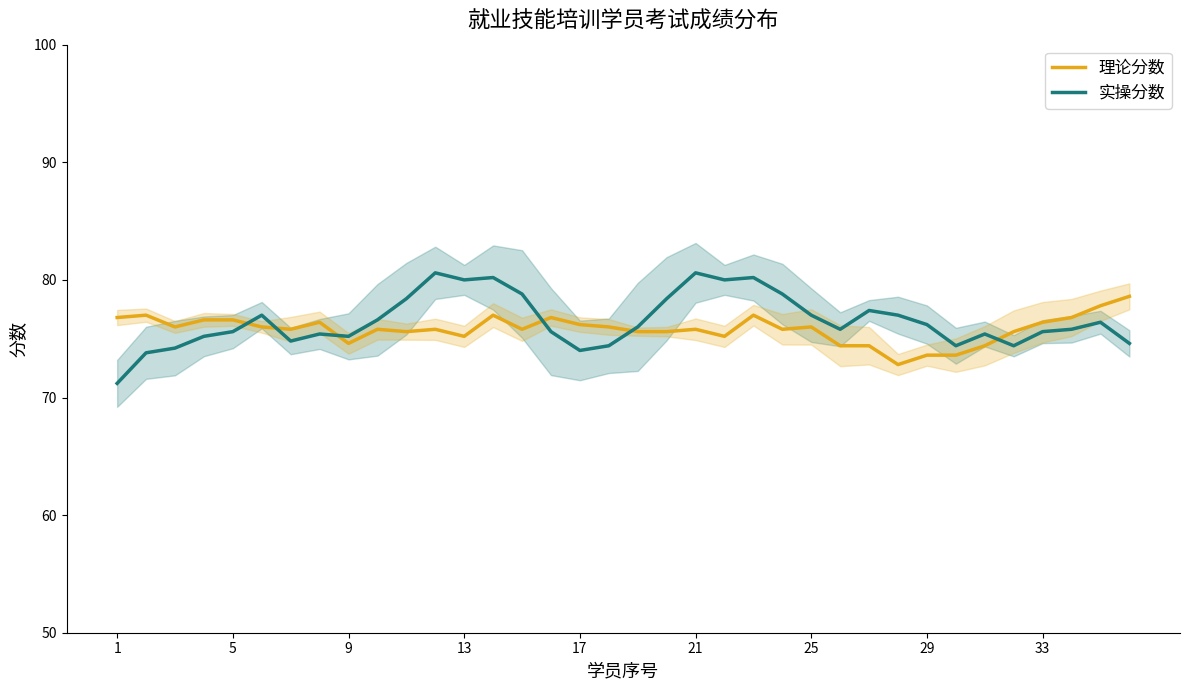

The value of 理论分数 at 17 is 76.2. True or false?

True